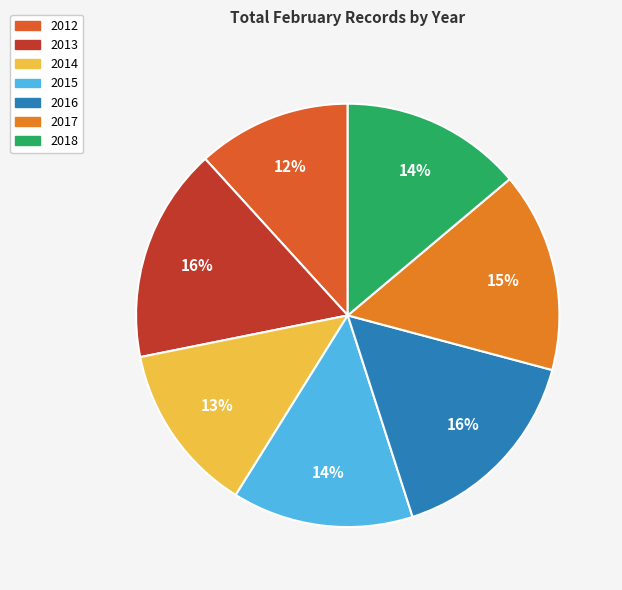

Combined, what portion of the pie is 2017 and 2016?

31.2%